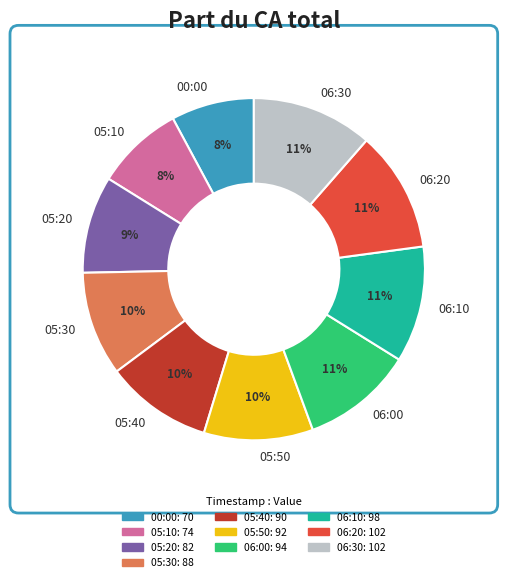

Combined, do 06:10 and 06:20 account for over 50%?

No